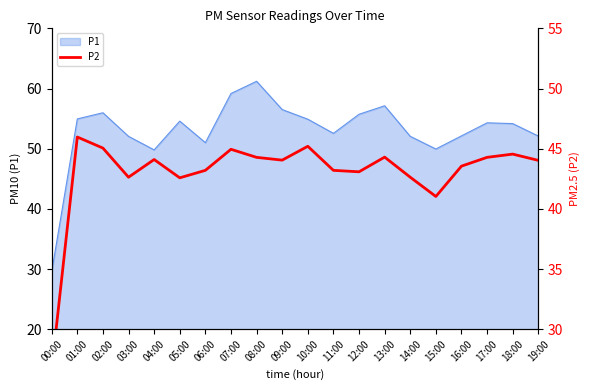

What is the minimum value for P1?

29.6